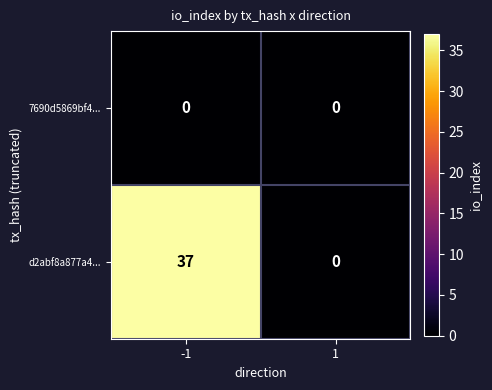

What value does the d2abf8a877a4... series have at -1, to the nearest 5?

35